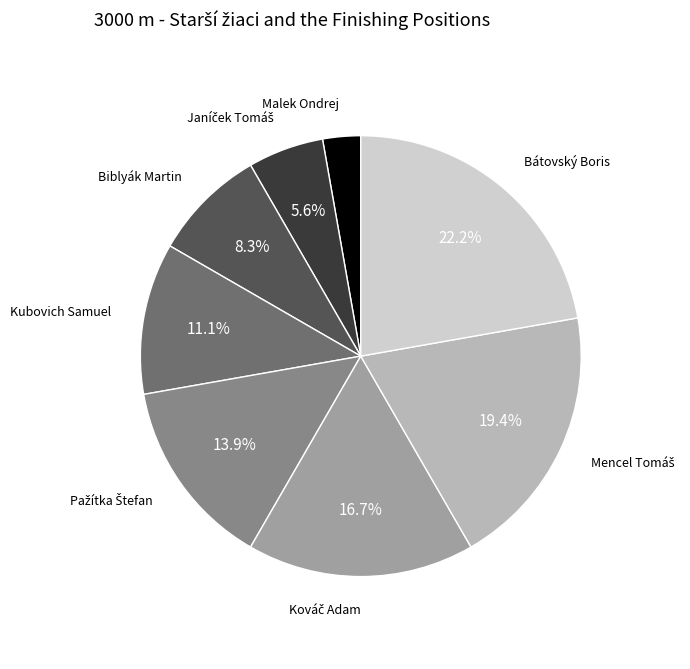

Is there any slice that represents more than half of the pie?

No